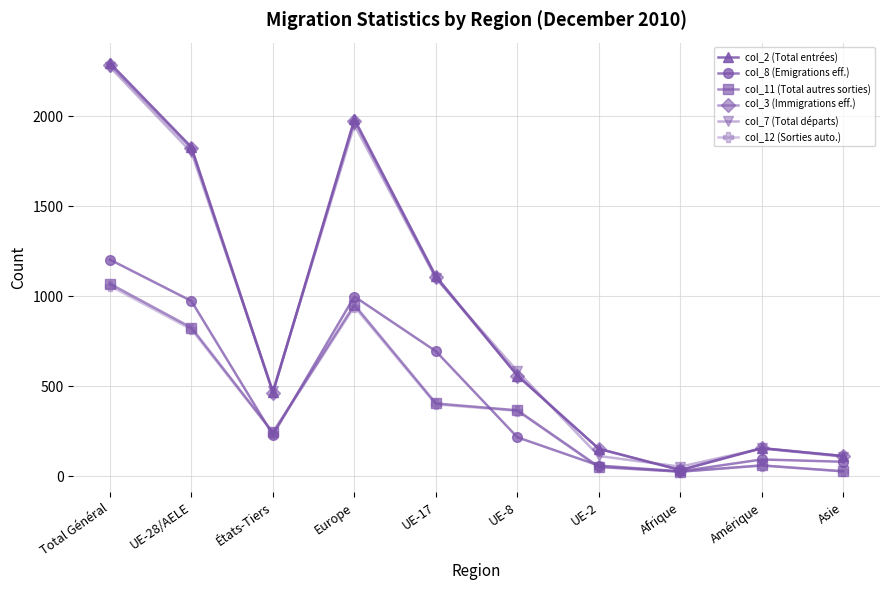

Is the value of col_11 (Total autres sorties) at Europe greater than the value of col_7 (Total départs) at UE-8?

Yes